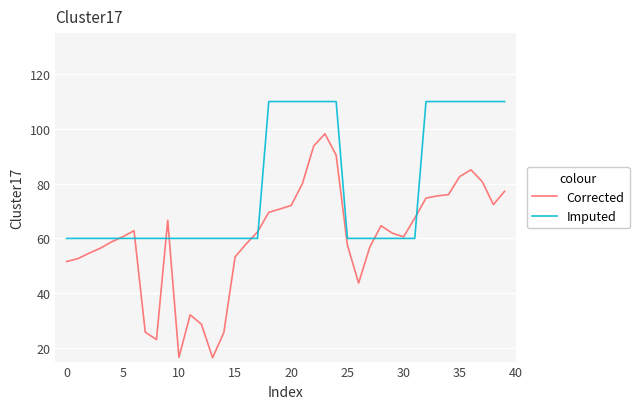

What is the maximum value for Imputed?

110.0